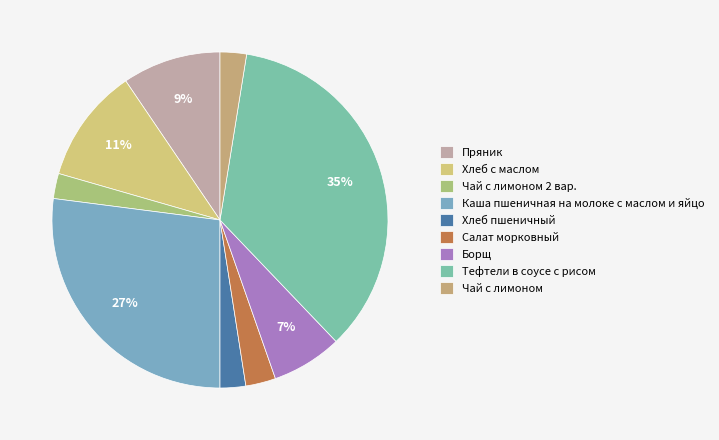

What is the change in value from Чай с лимоном 2 вар. to Салат морковный?

+0.7